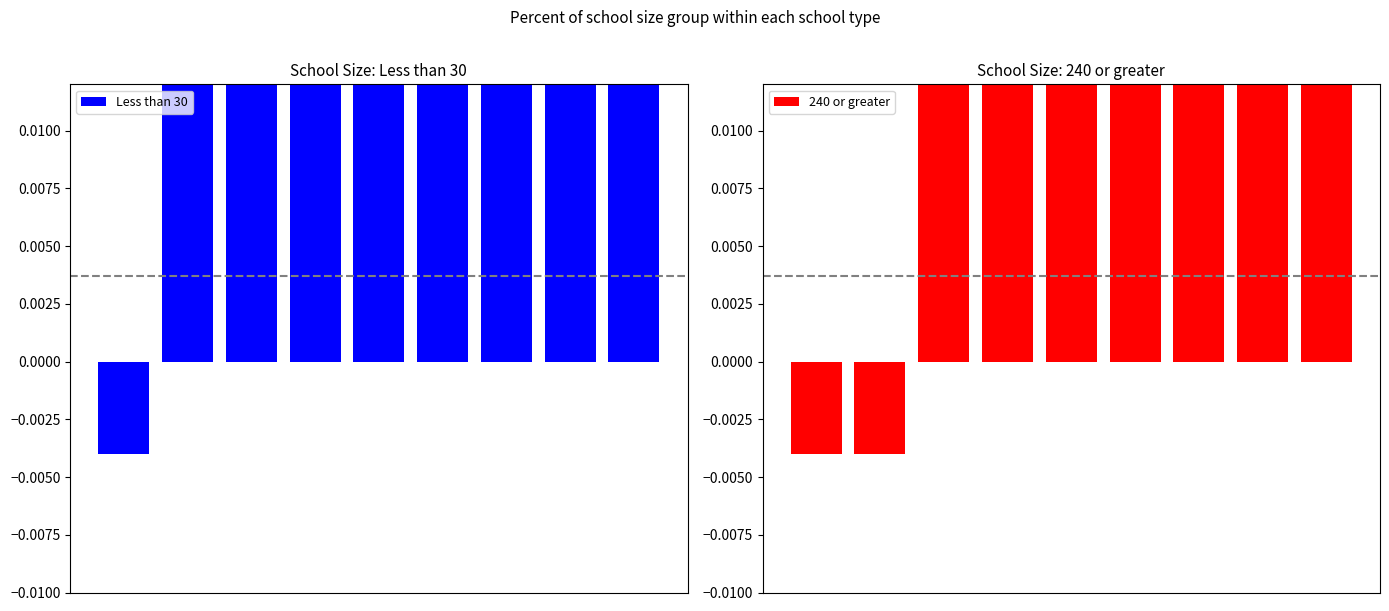

Reading left to right, transcribe all the data shown in this chart.

Less than 30: 0=-0.0	1=0.1	2=0.1	3=1.7	4=2.1	5=2.5	6=3.1	7=3.5	8=3.8
240 or greater: 0=-0.0	1=-0.0	2=0.1	3=0.1	4=0.1	5=0.1	6=0.9	7=1.7	8=8.6